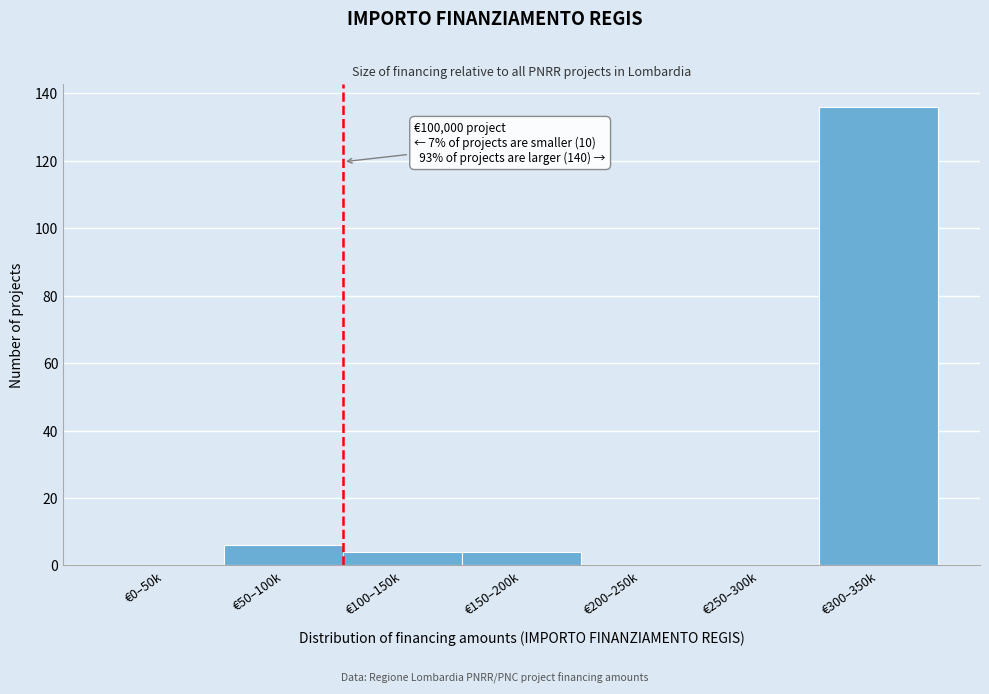

Reading left to right, extract all data points from this chart.

€0–50k=0	€50–100k=6	€100–150k=4	€150–200k=4	€200–250k=0	€250–300k=0	€300–350k=136